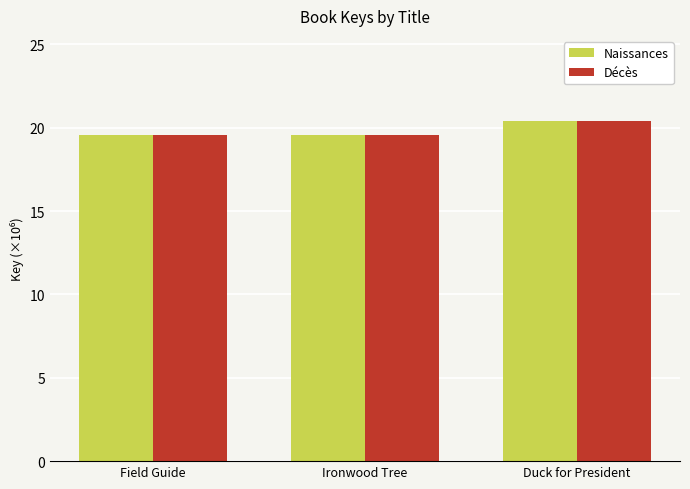

What is the maximum value for Décès?

20.4